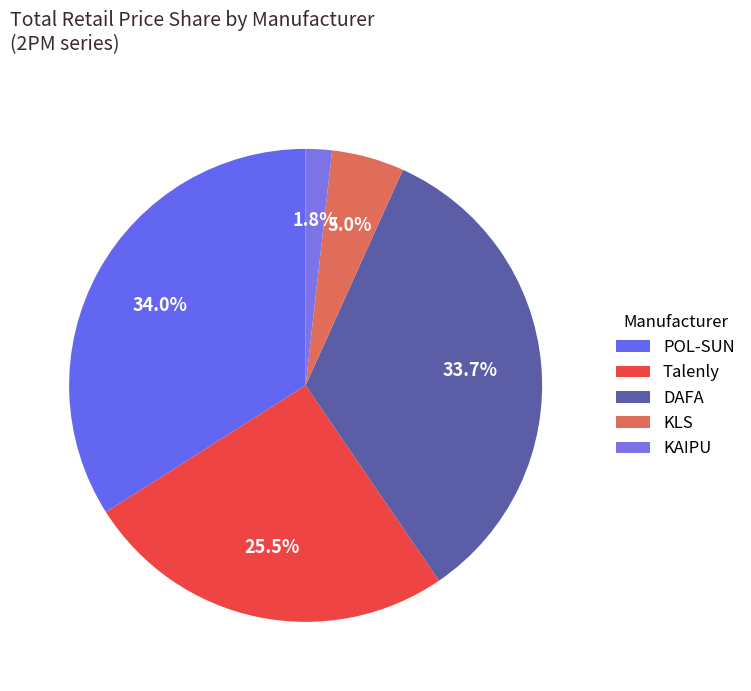

How many slices are in this pie chart?

5